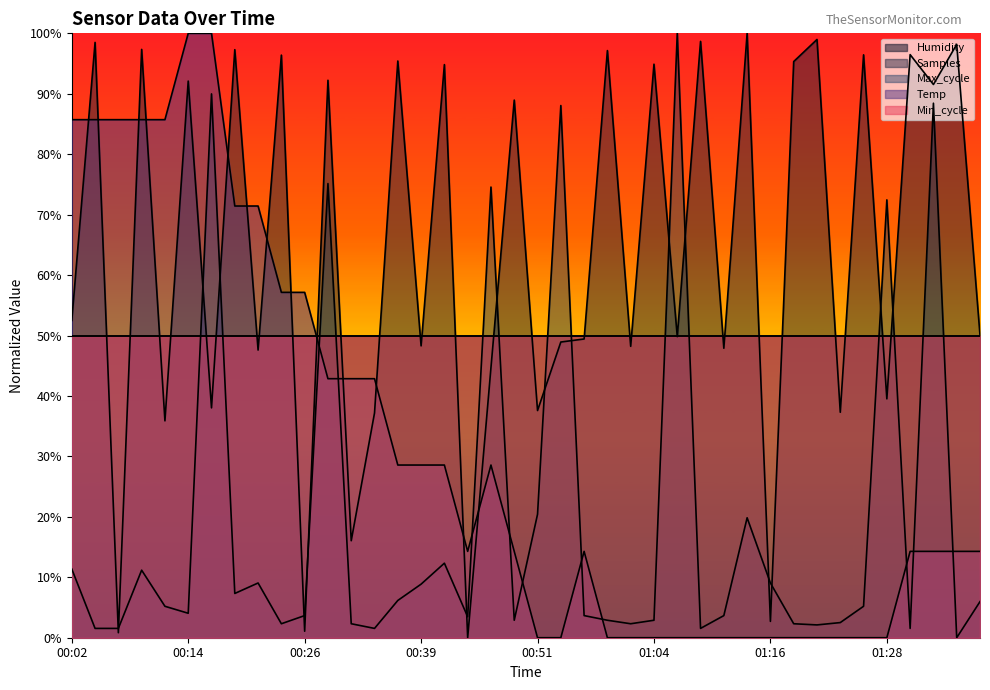

At which category is the sum across all series the highest?

00:16